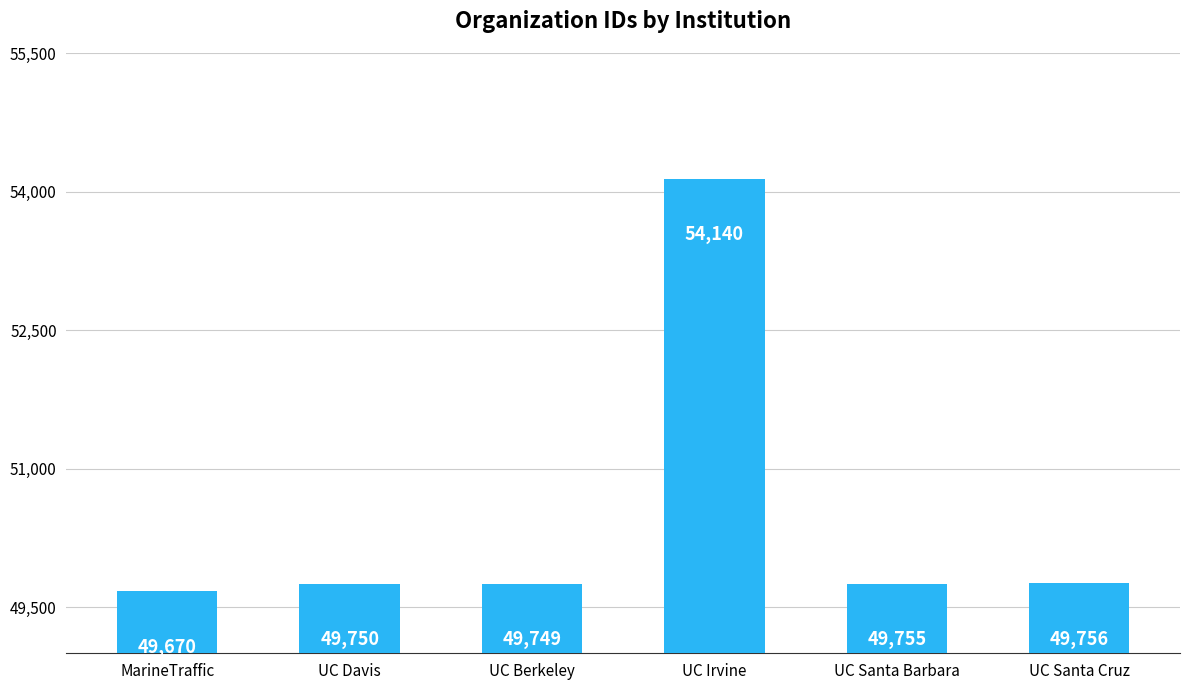

What is the value of the 4th bar from the left?

54140